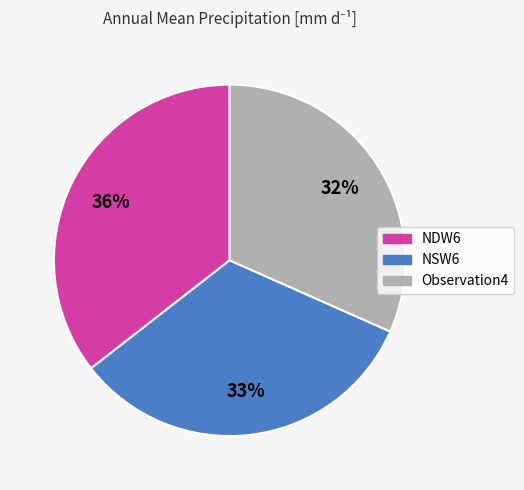

What percentage is the Observation4 slice, to the nearest percent?

32%